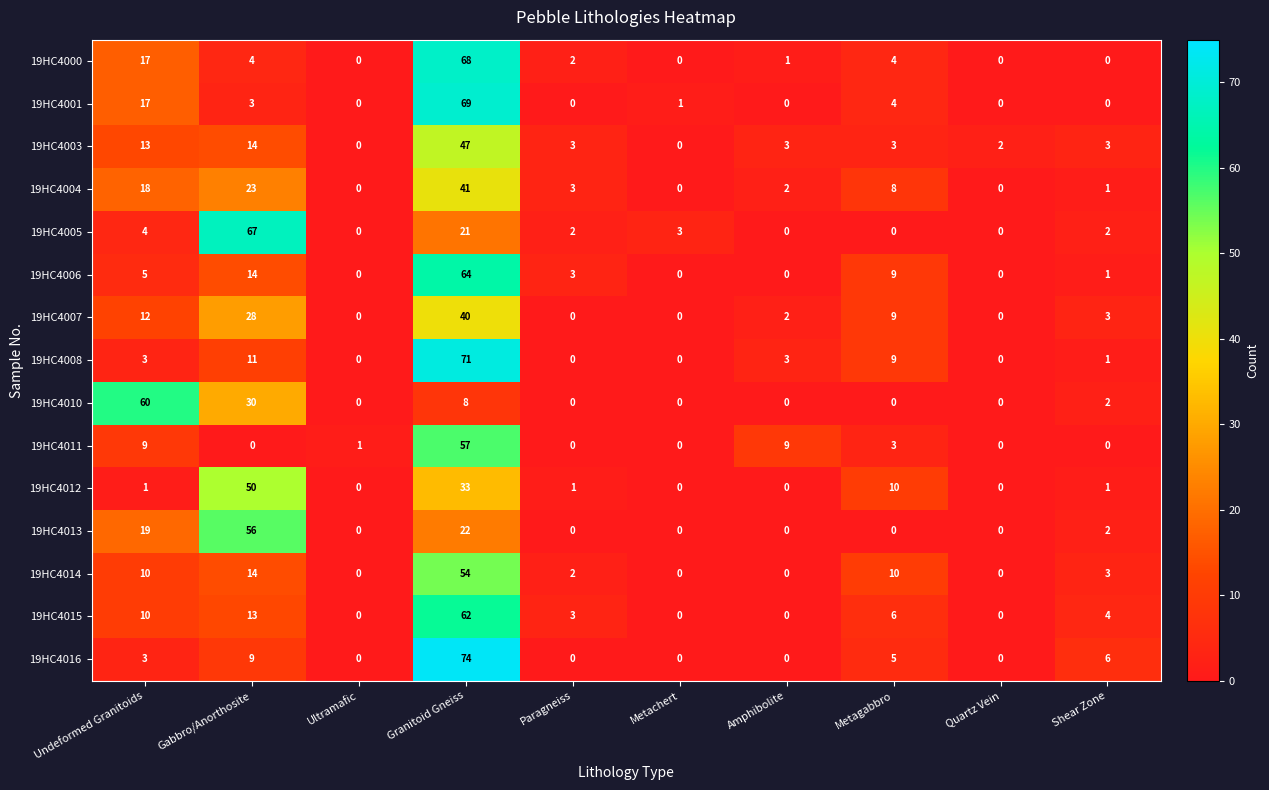

True or false: 19HC4013 has a value of 0 at Paragneiss.

True